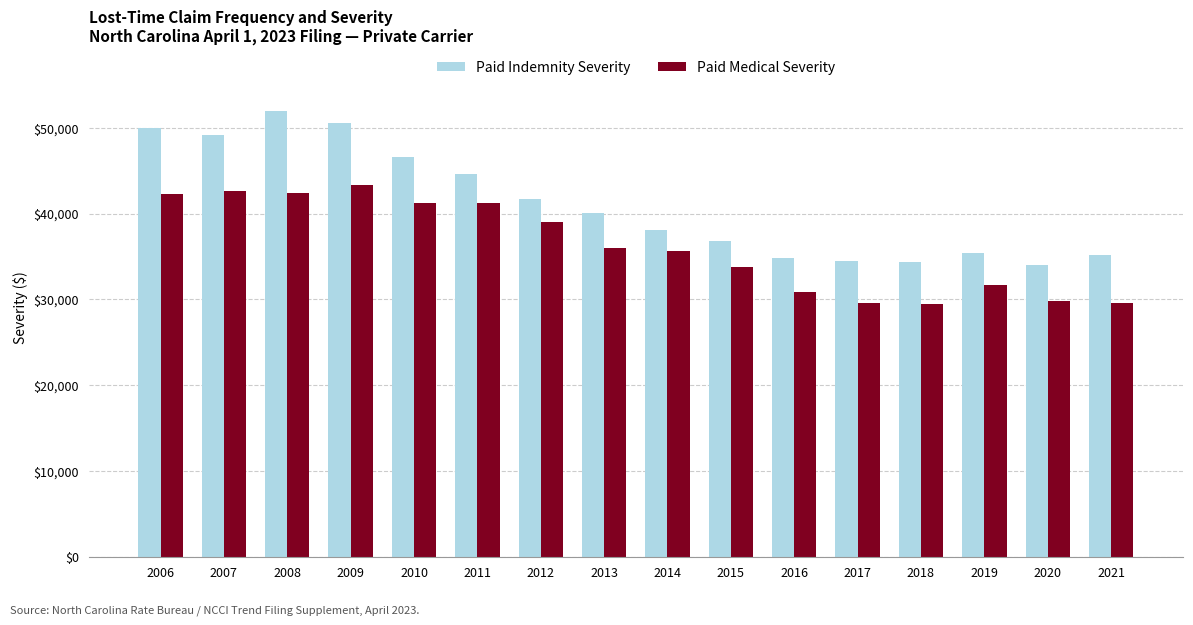

Read the Paid Medical Severity value at 2009, to the nearest 10.

43380